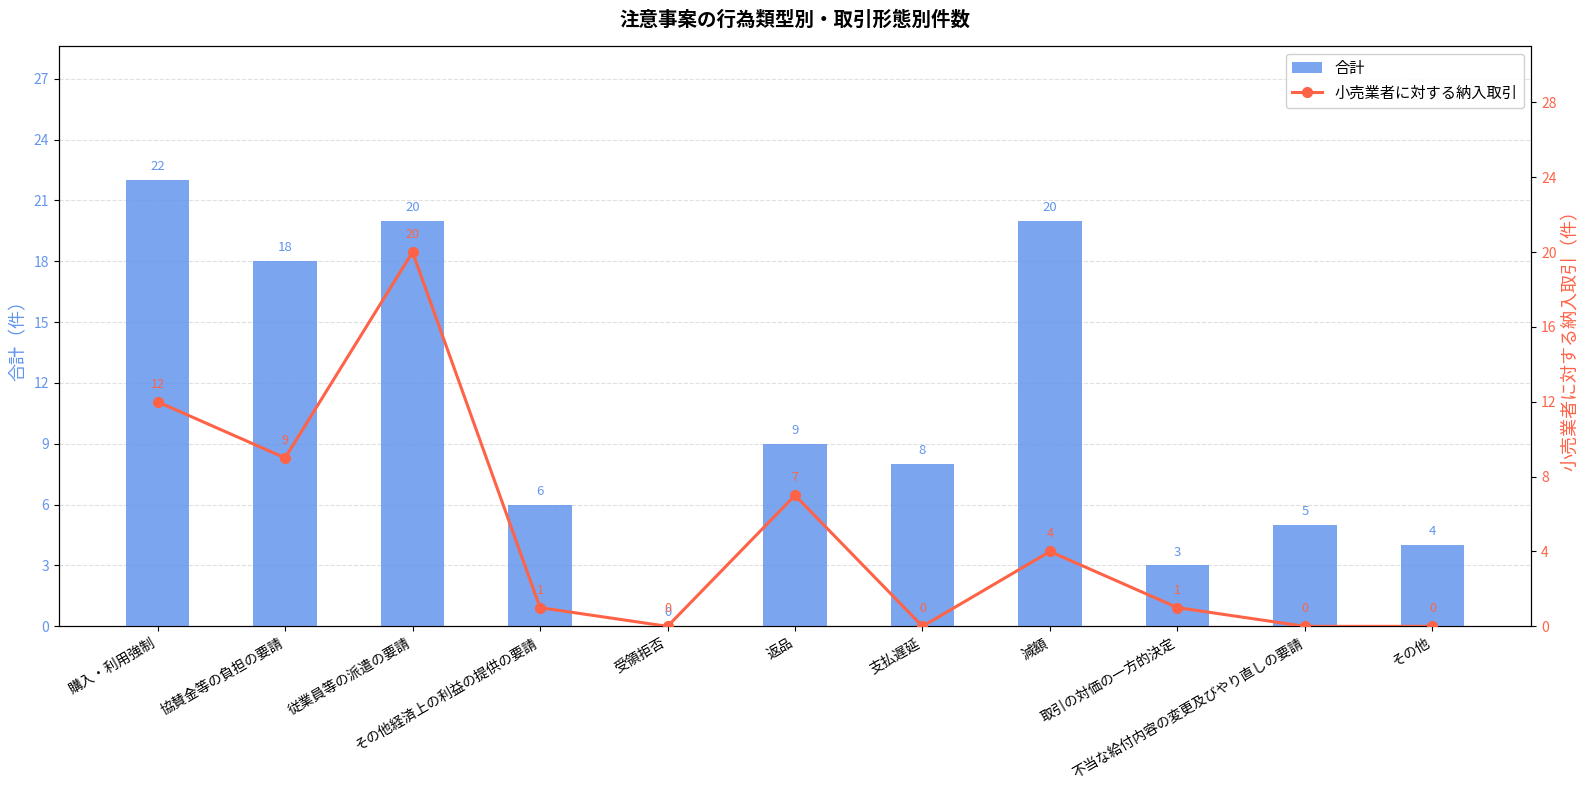

Between 協賛金等の負担の要請 and 受領拒否, which series saw the biggest shift?

合計